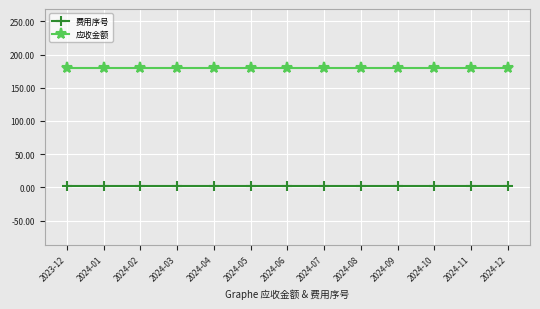

True or false: 应收金额 has a value of 318.0 at 2024-12.

False